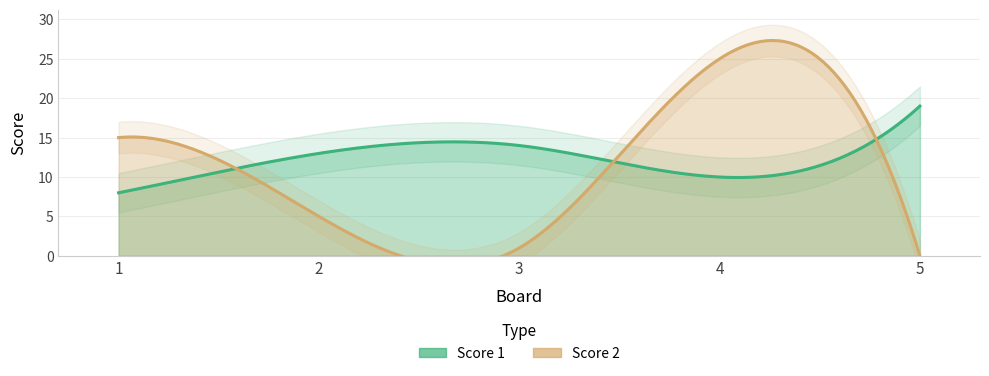

What is the total value across all series at 1?

23